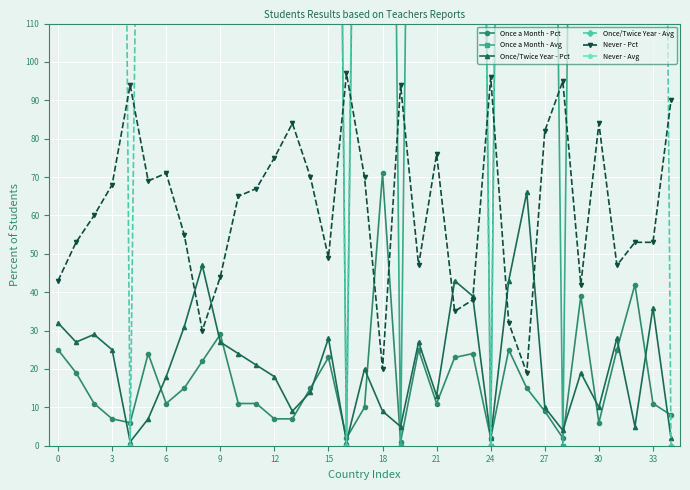

What is the difference between the second highest and second lowest values in the Once a Month - Pct series?

40